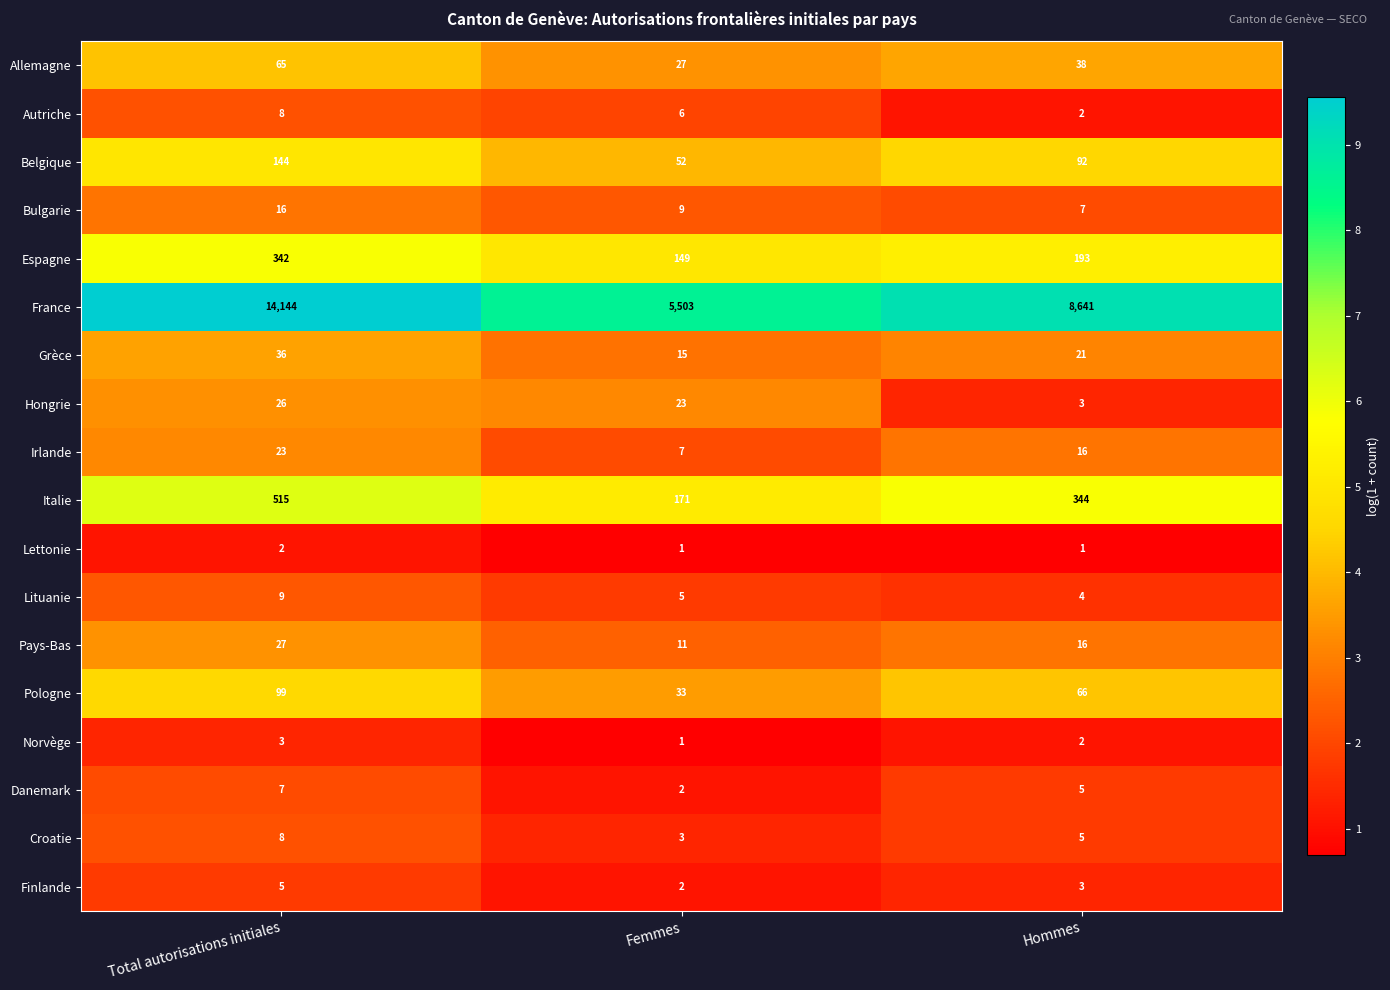

How many values in the Irlande series are below 16?

1